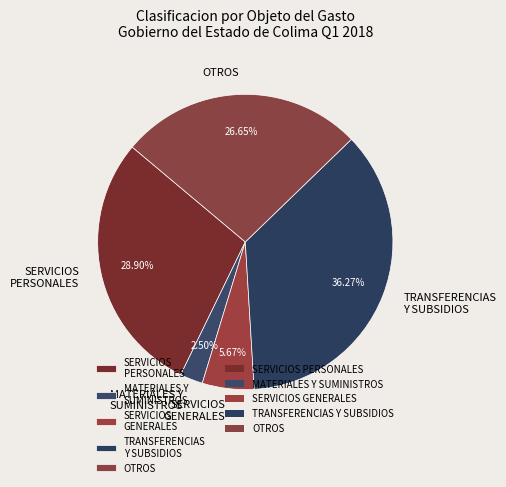

Rank the categories by value from highest to lowest.

TRANSFERENCIAS Y SUBSIDIOS, SERVICIOS PERSONALES, OTROS, SERVICIOS GENERALES, MATERIALES Y SUMINISTROS